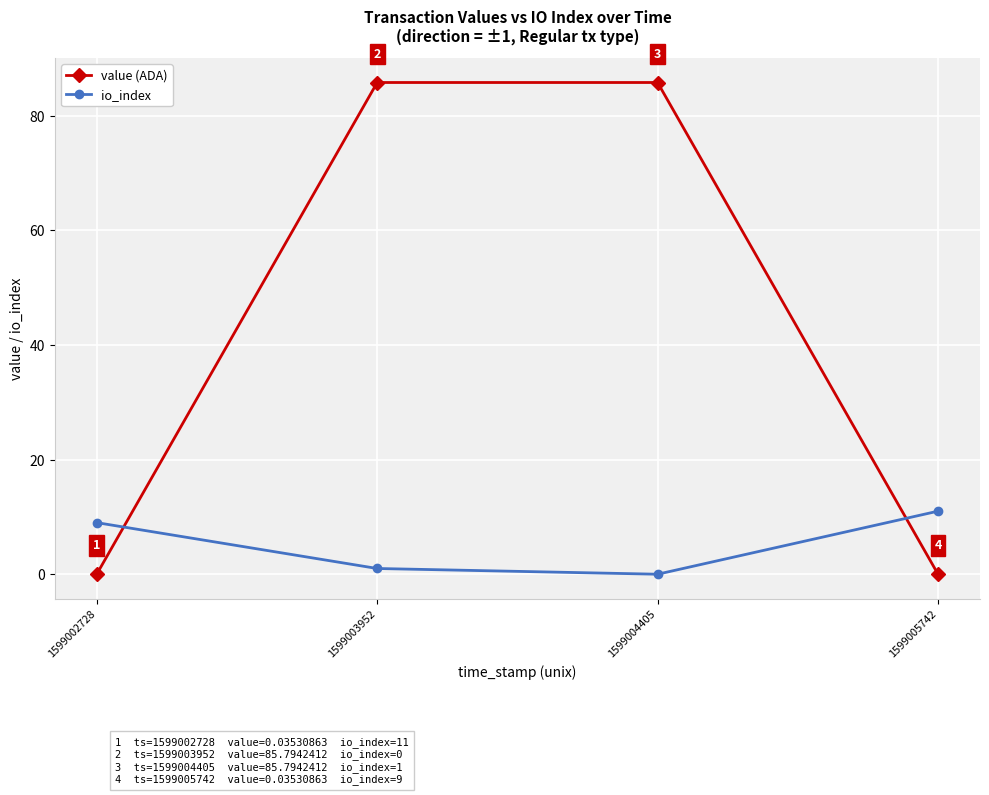

What is the highest value of the value (ADA) series?

85.8